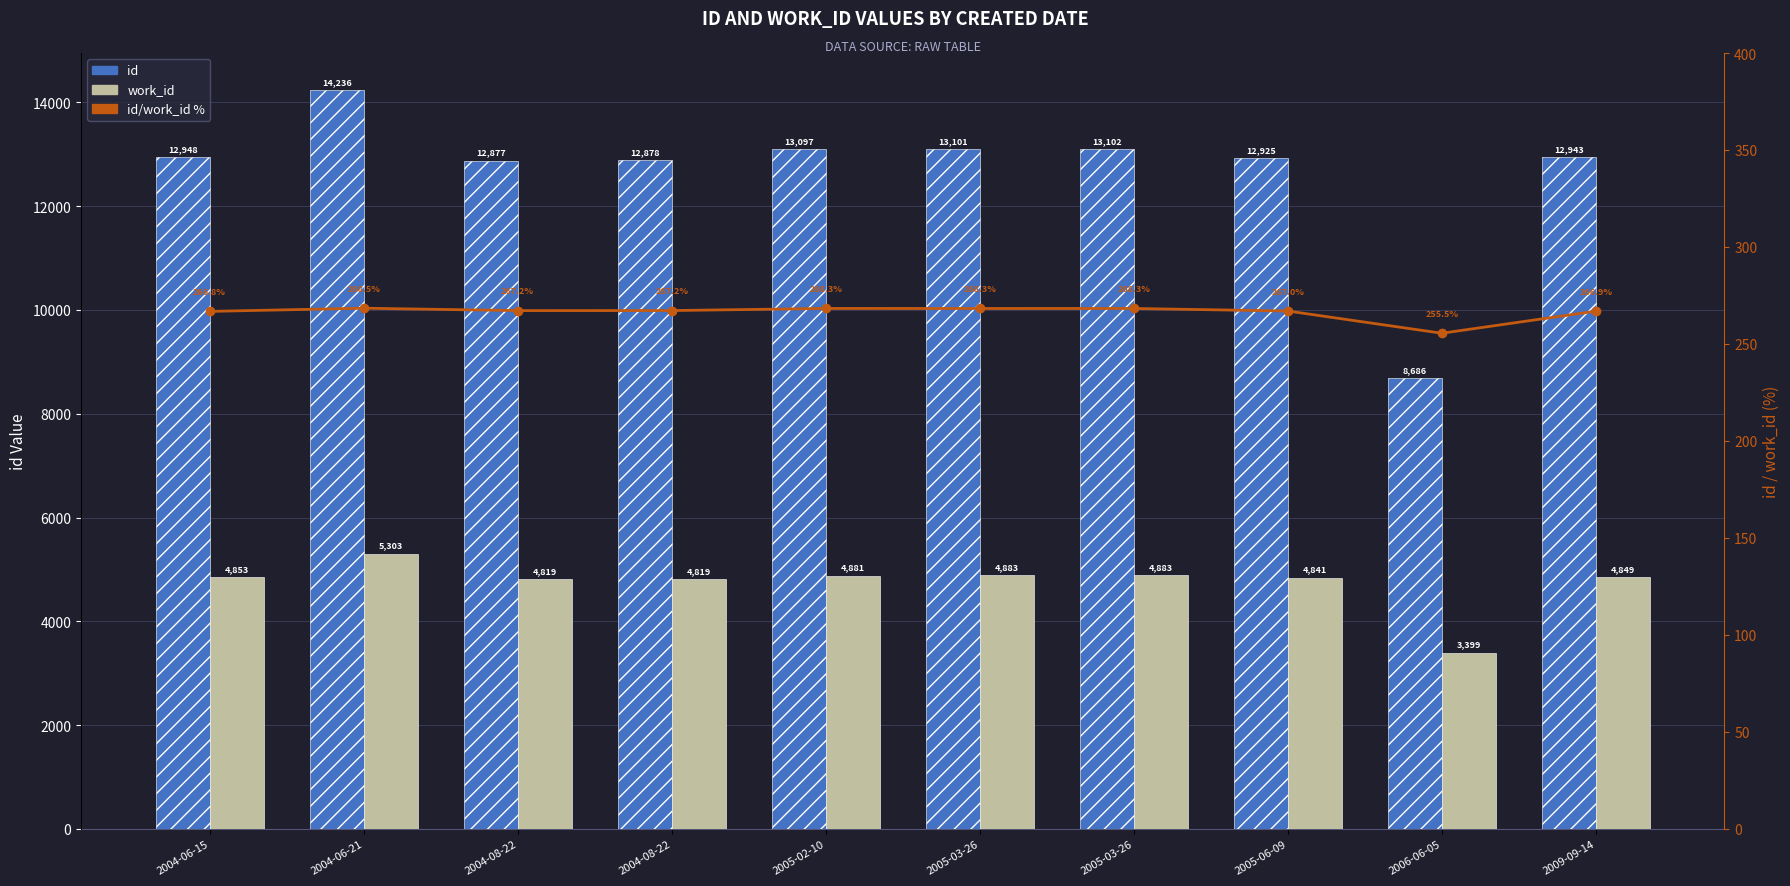

At how many categories does at least one series exceed 7626?

10